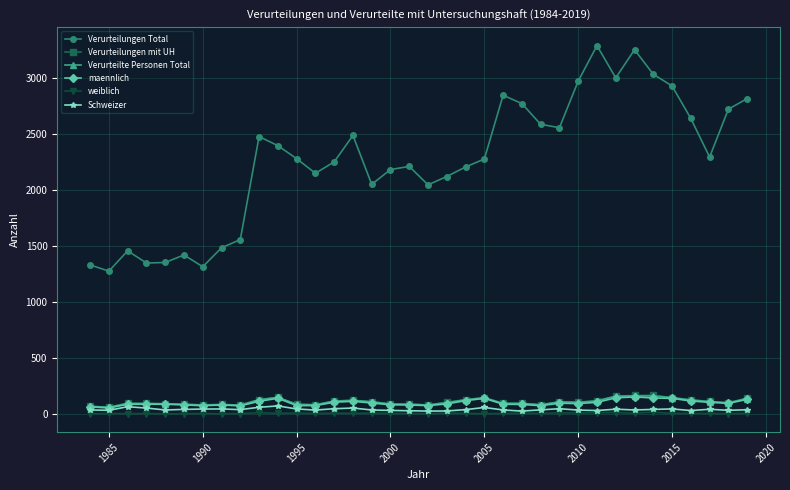

What is the maximum value for maennlich?

154